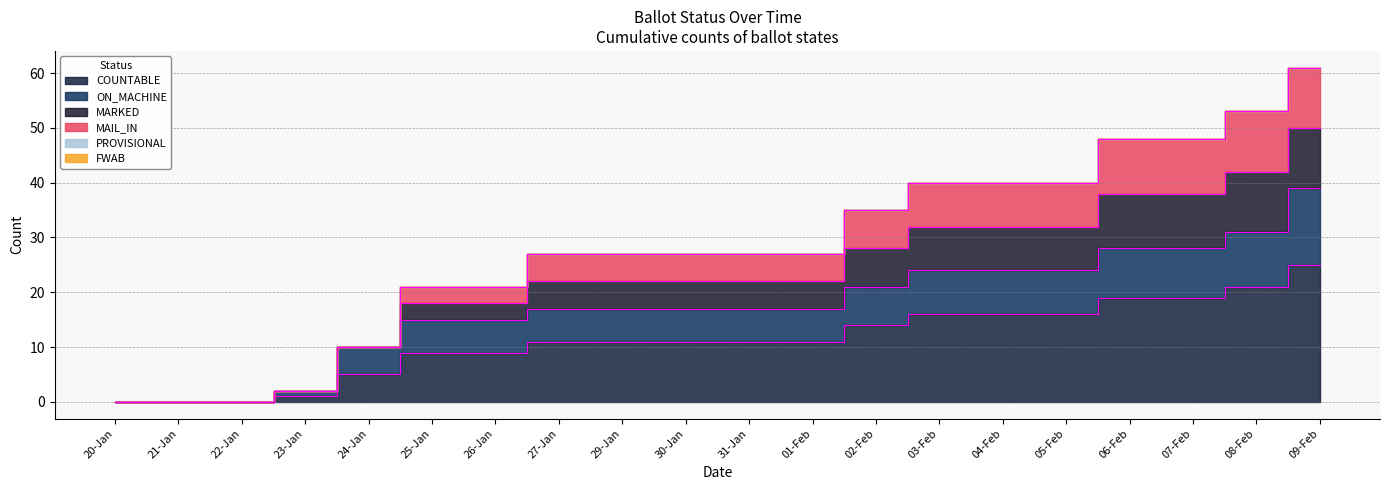

True or false: MARKED has a value of 0 at 21-Jan.

True